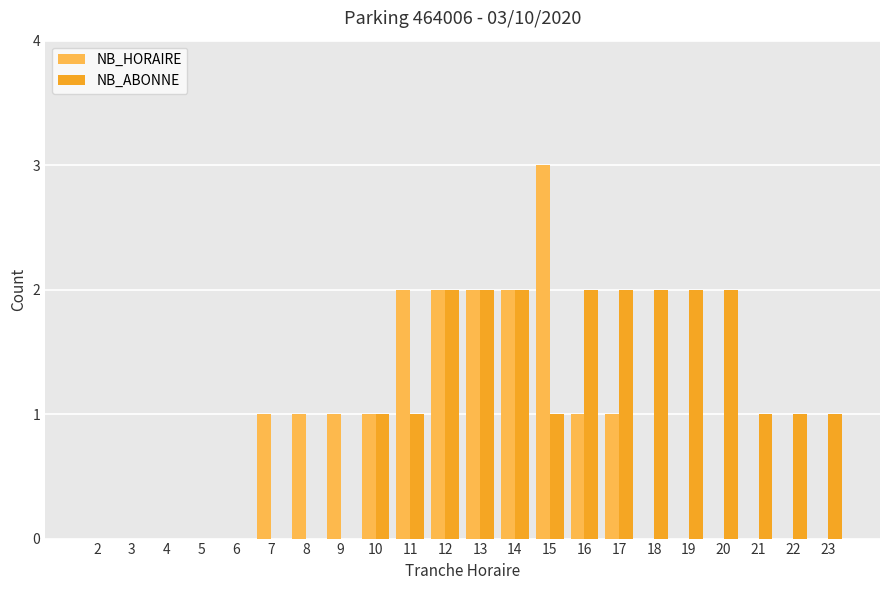

What are all the series names shown in the legend?

NB_HORAIRE, NB_ABONNE